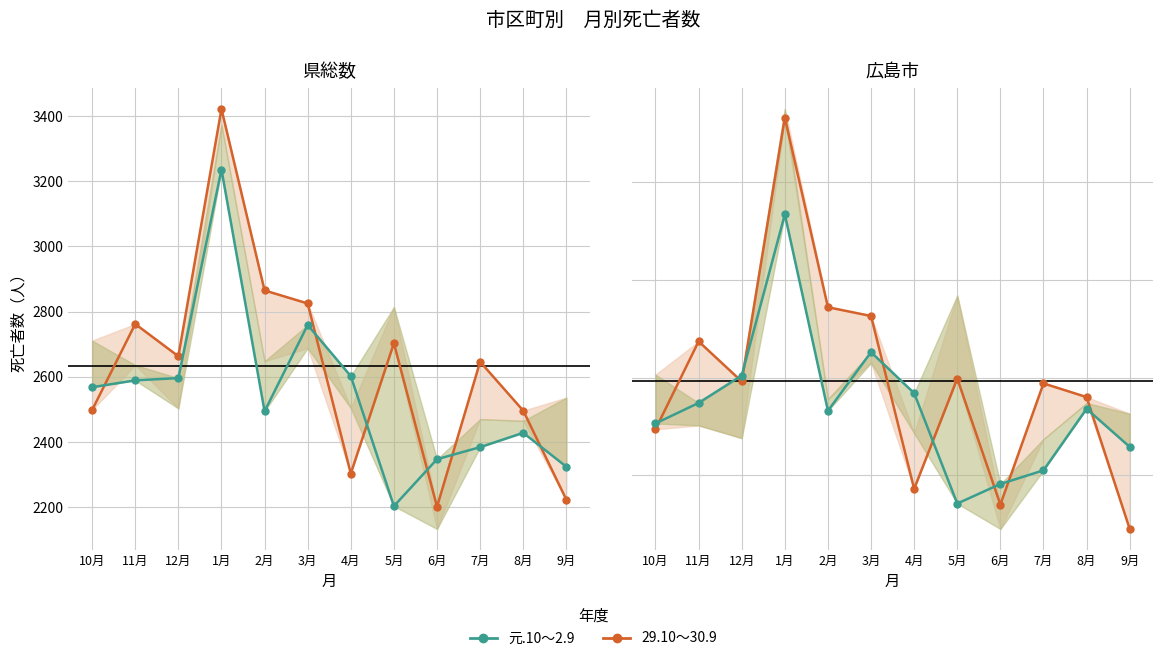

Which series has the largest total across all categories?

29.10～30.9